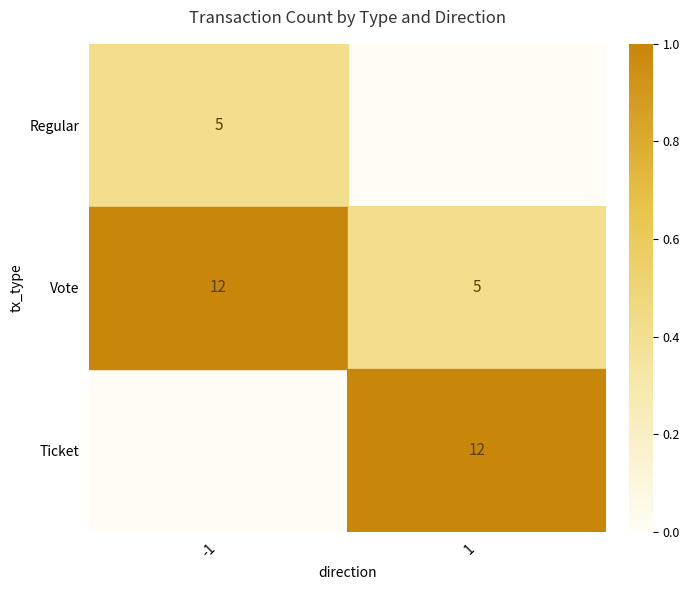

Which label corresponds to the smallest value in the chart?

1